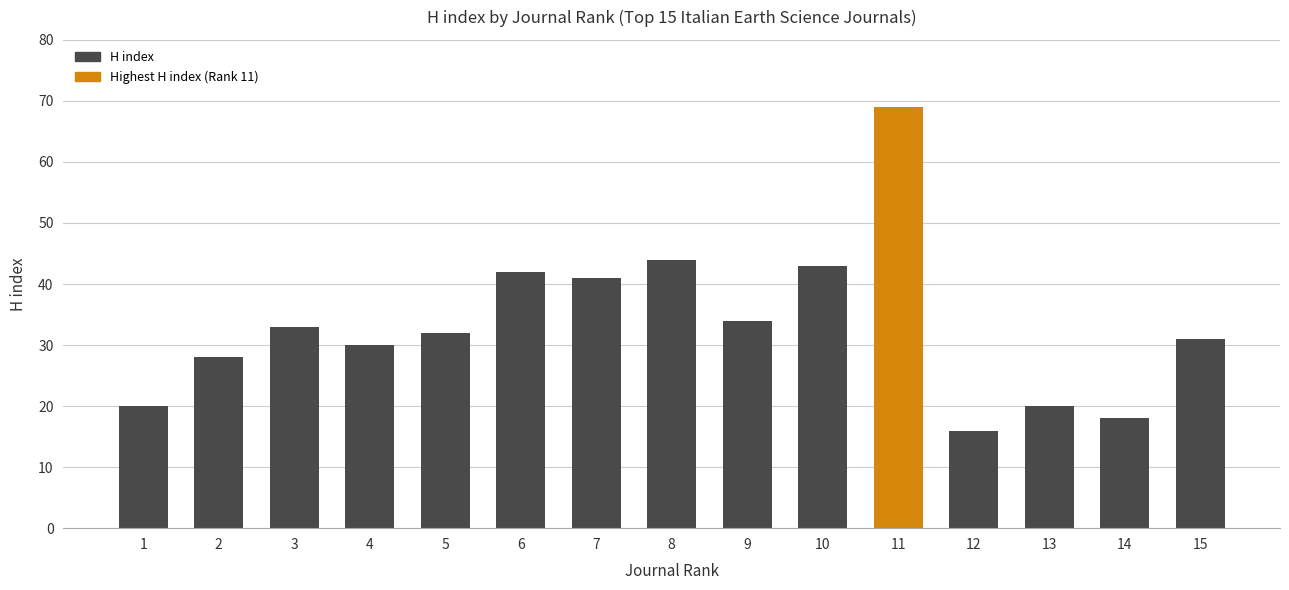

What is the difference between the second highest and second lowest values?

26